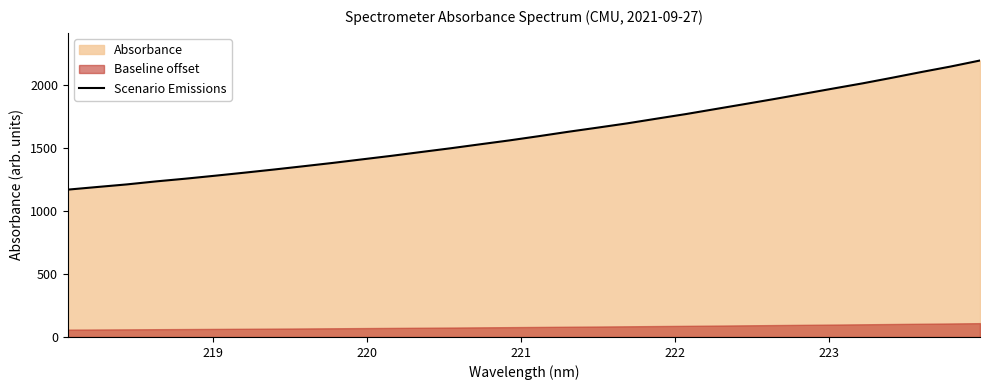

What is the minimum value for Scenario Emissions?

1167.2